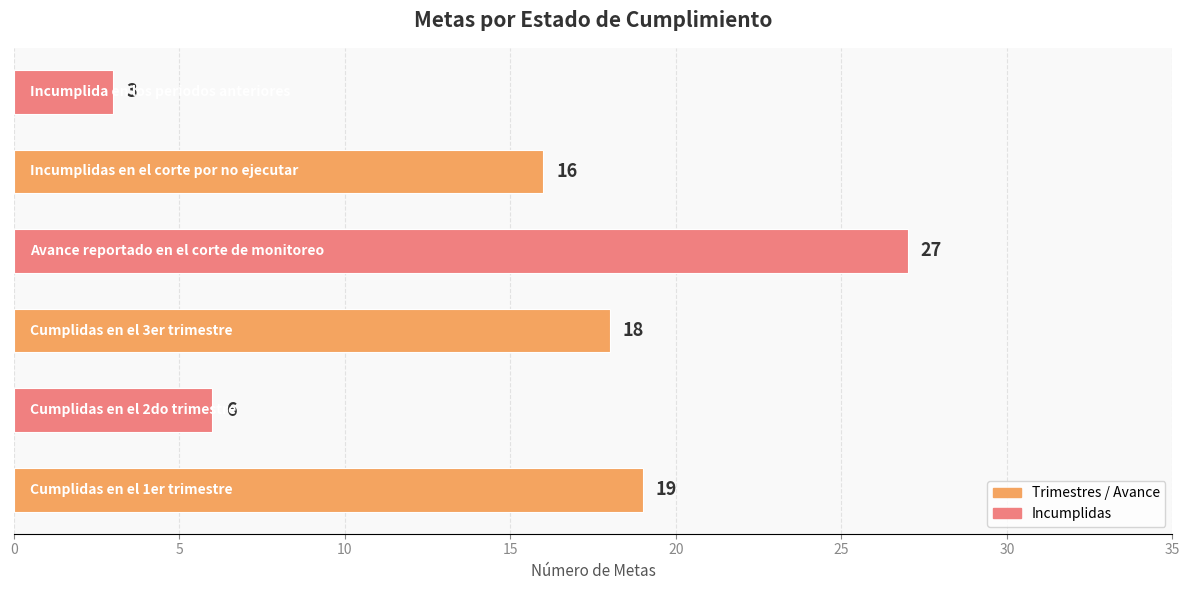

What is the sum of all values?

89